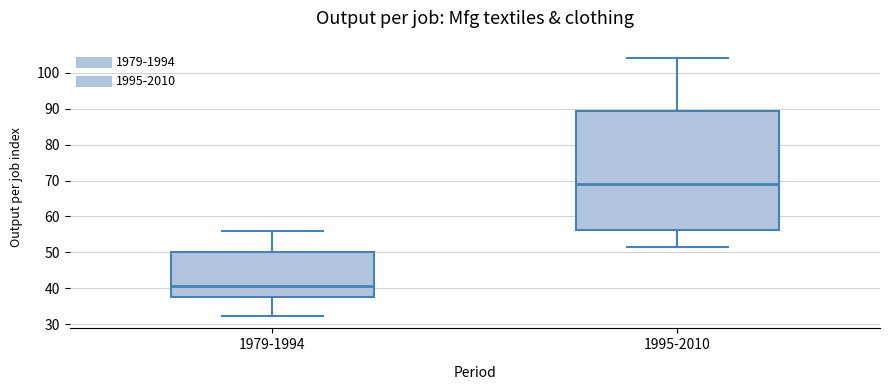

Which box has the highest median line?

1995-2010